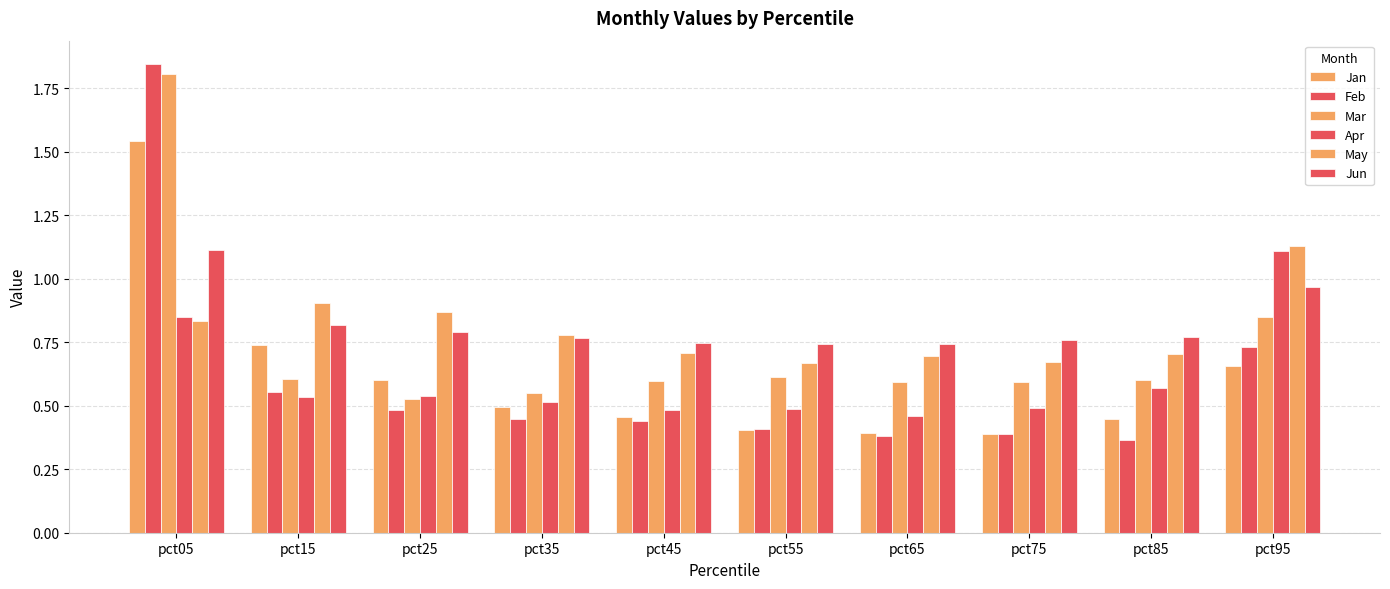

Is the value of Jan at pct85 greater than the value of Mar at pct45?

No